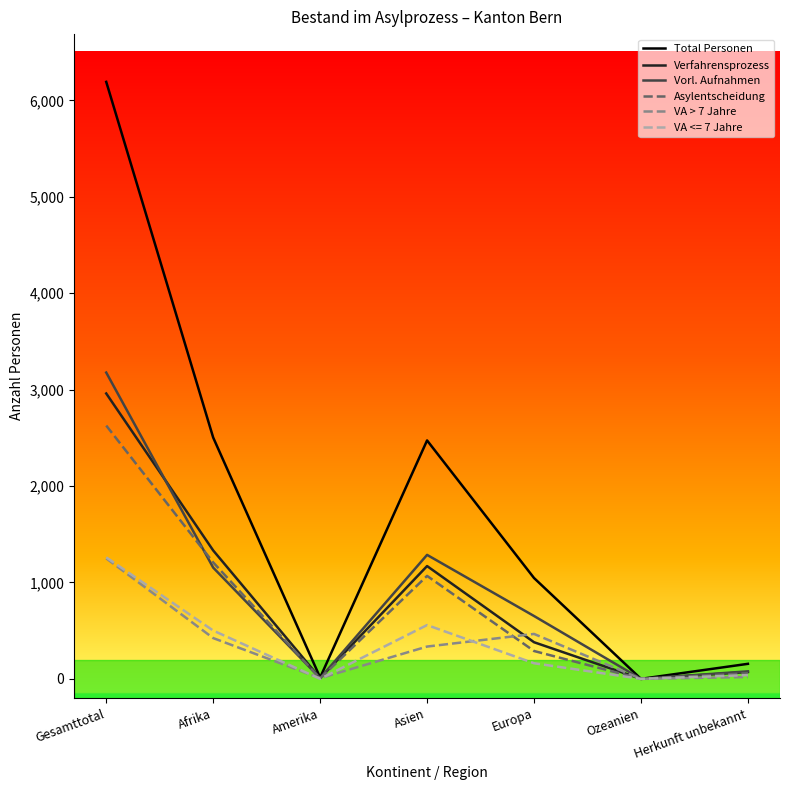

Which series changed the most between Gesamttotal and Herkunft unbekannt?

Total Personen